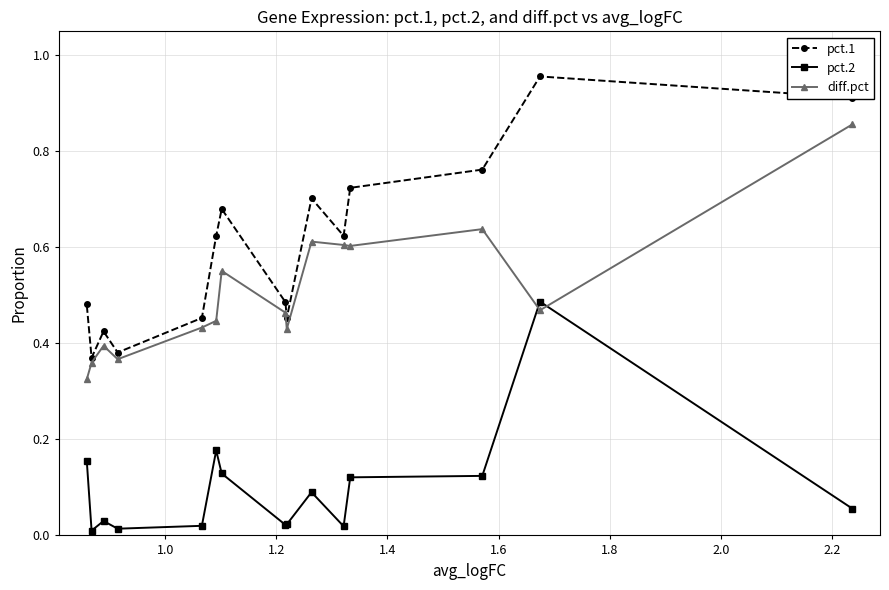

List the series in order of their peak value, highest first.

pct.1, diff.pct, pct.2